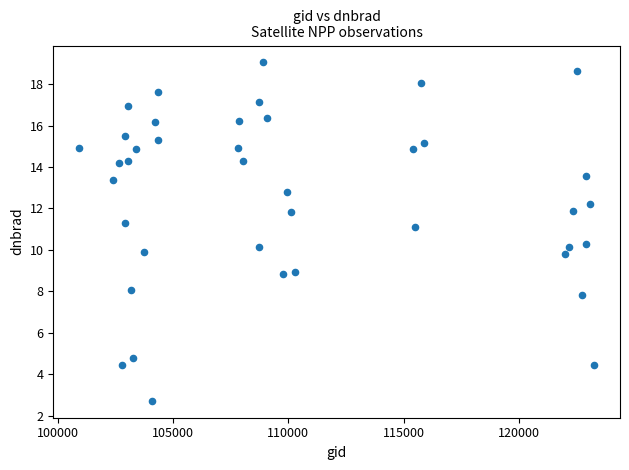

What is the range of X values (max minus min)?

22321.0